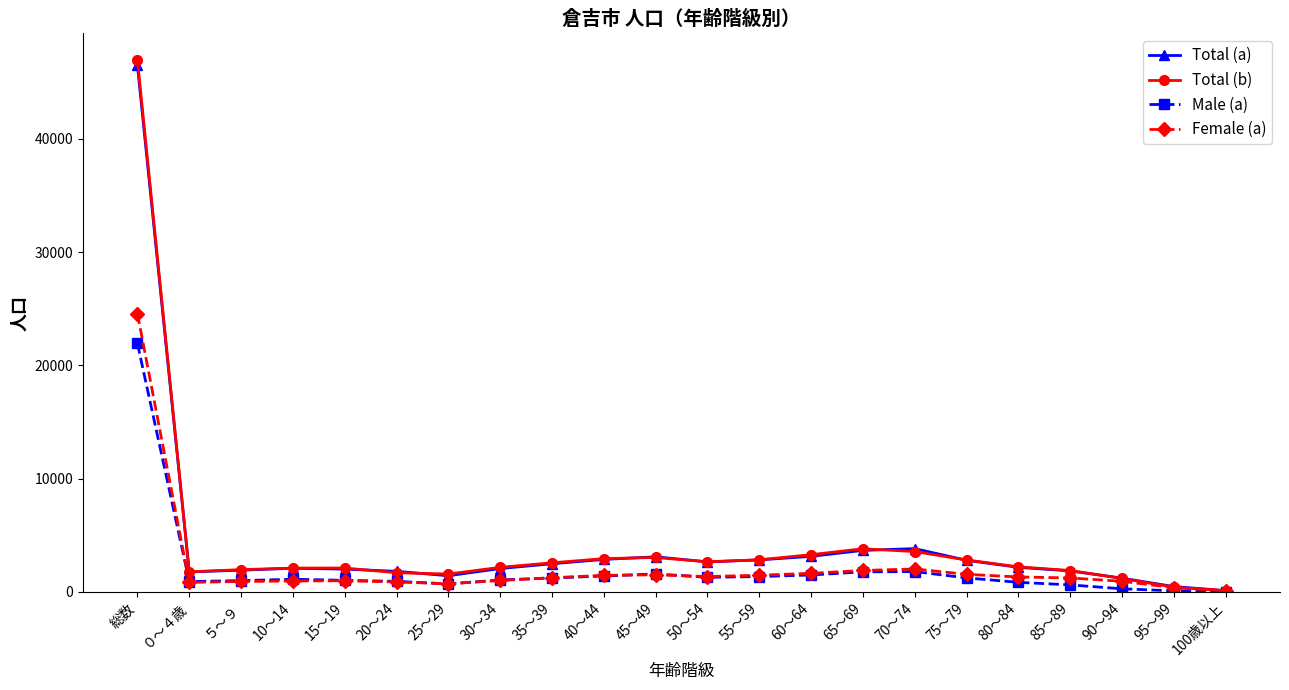

The Total (a) series shows 4746 at 45～49. True or false?

False